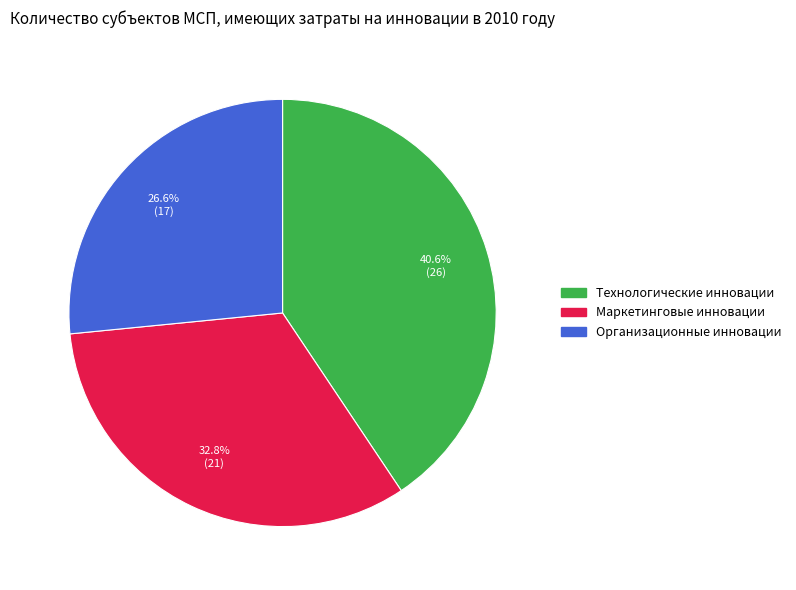

Is the sum of Организационные инновации and Маркетинговые инновации greater than half?

Yes